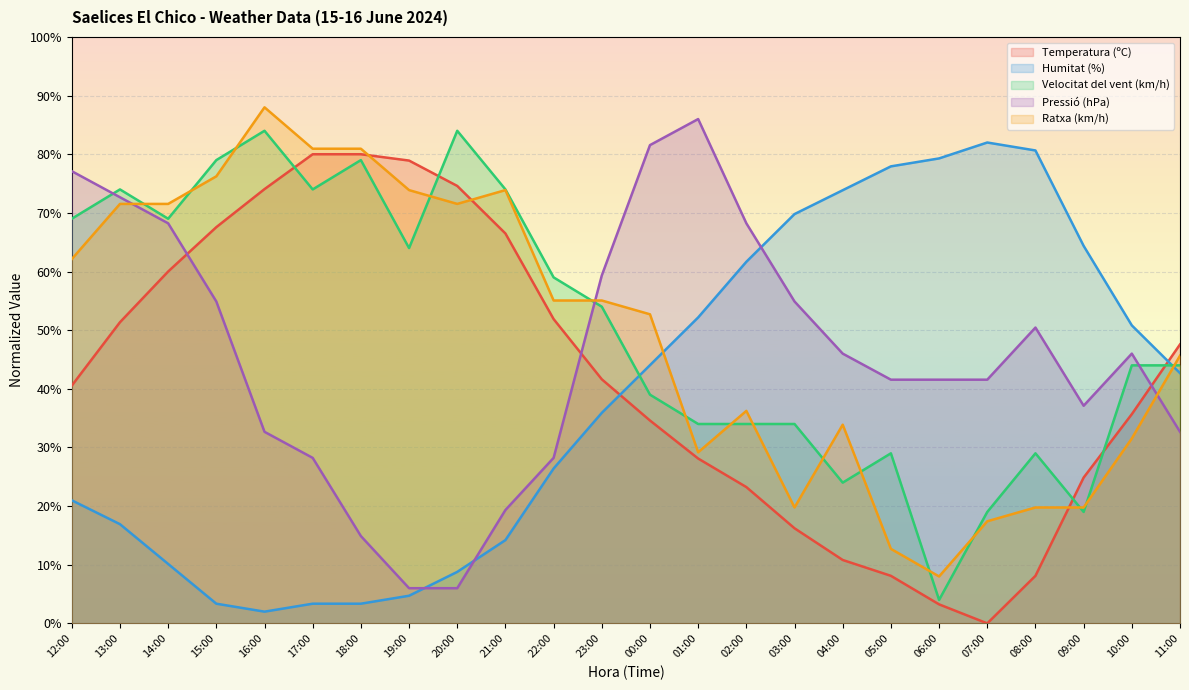

What is the sum of the Temperatura (ºC) values at 18:00 and 04:00?

90.8